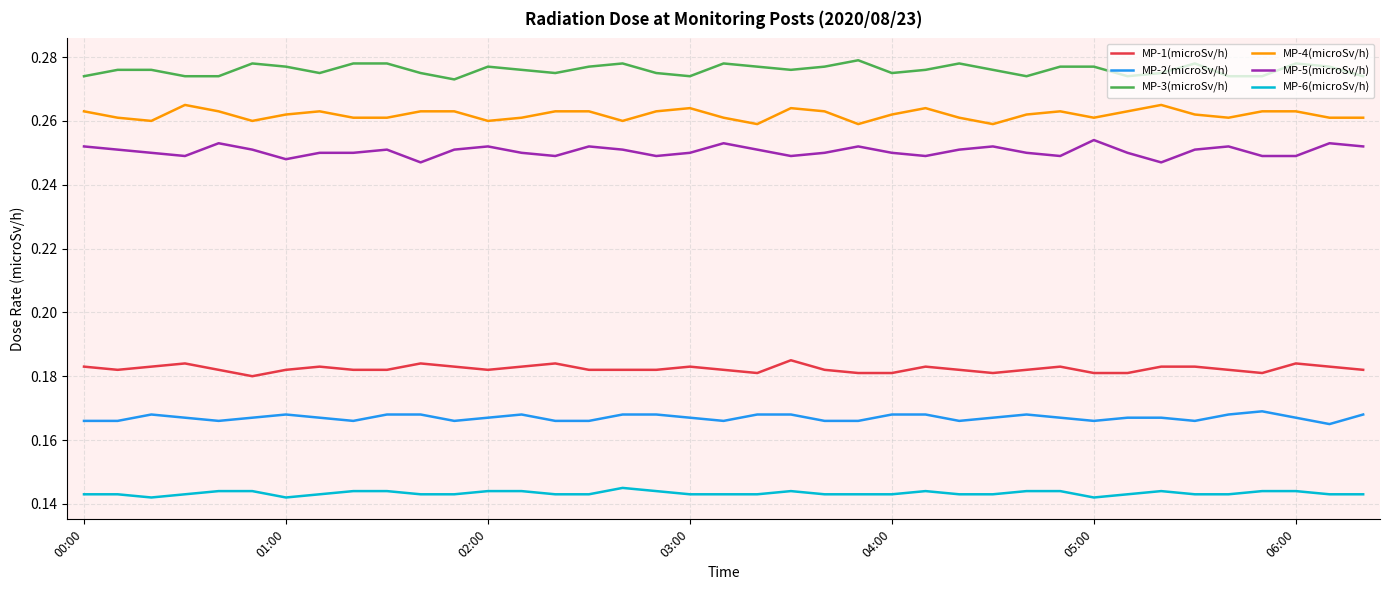

Which series has the largest total across all categories?

MP-3(microSv/h)